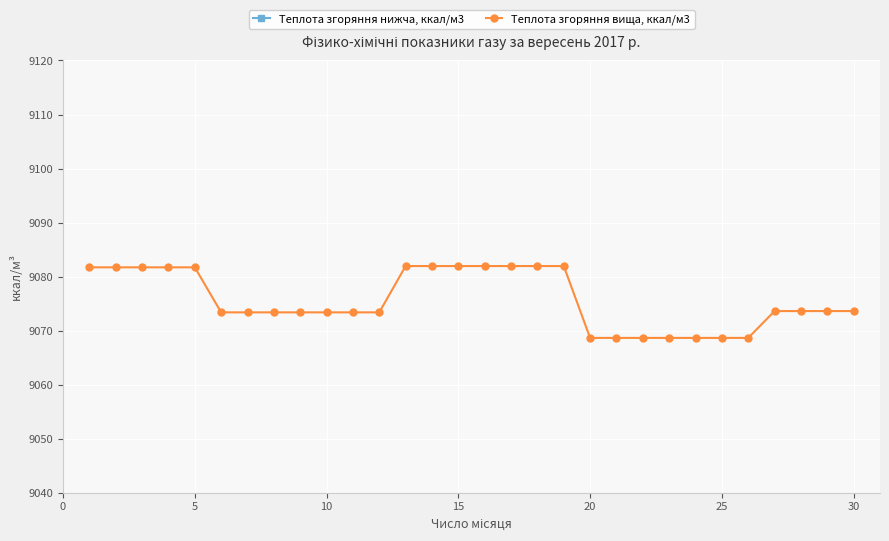

What is the maximum value for Теплота згоряння нижча, ккал/м3?

8193.9